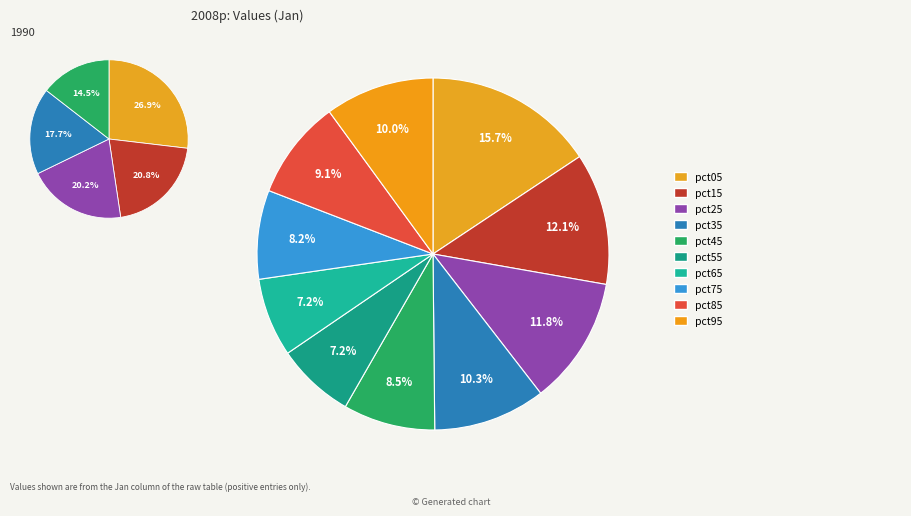

What is the smallest slice in the pie chart?

pct55